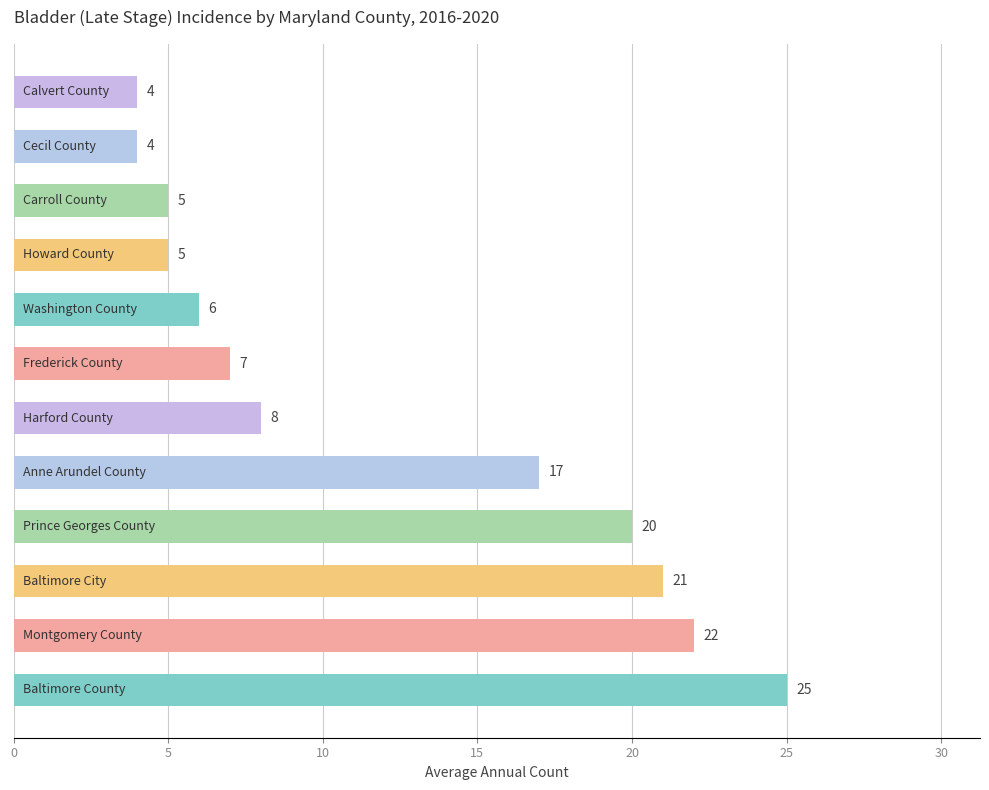

What is the greatest value displayed?

25